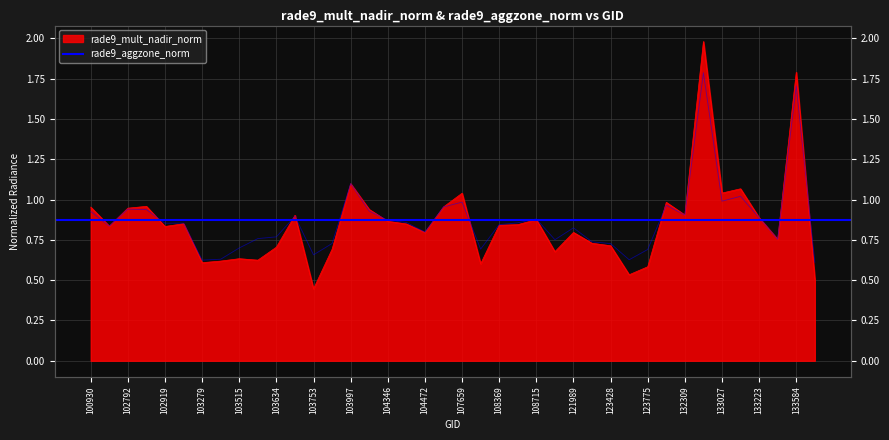

Where is rade9_aggzone_norm nearest to the value 1?

133027